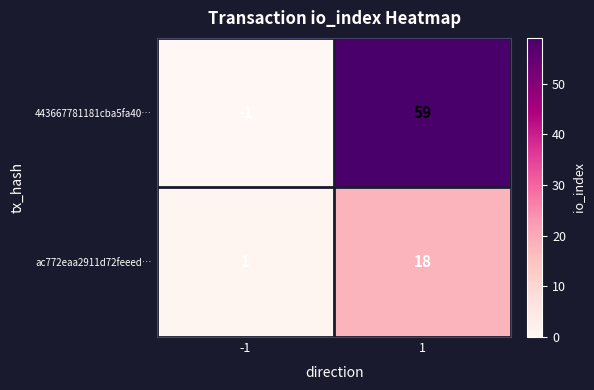

Reading left to right, transcribe all the data shown in this chart.

443667781181cba5fa40…: -1=-1	1=59
ac772eaa2911d72feeed…: -1=1	1=18